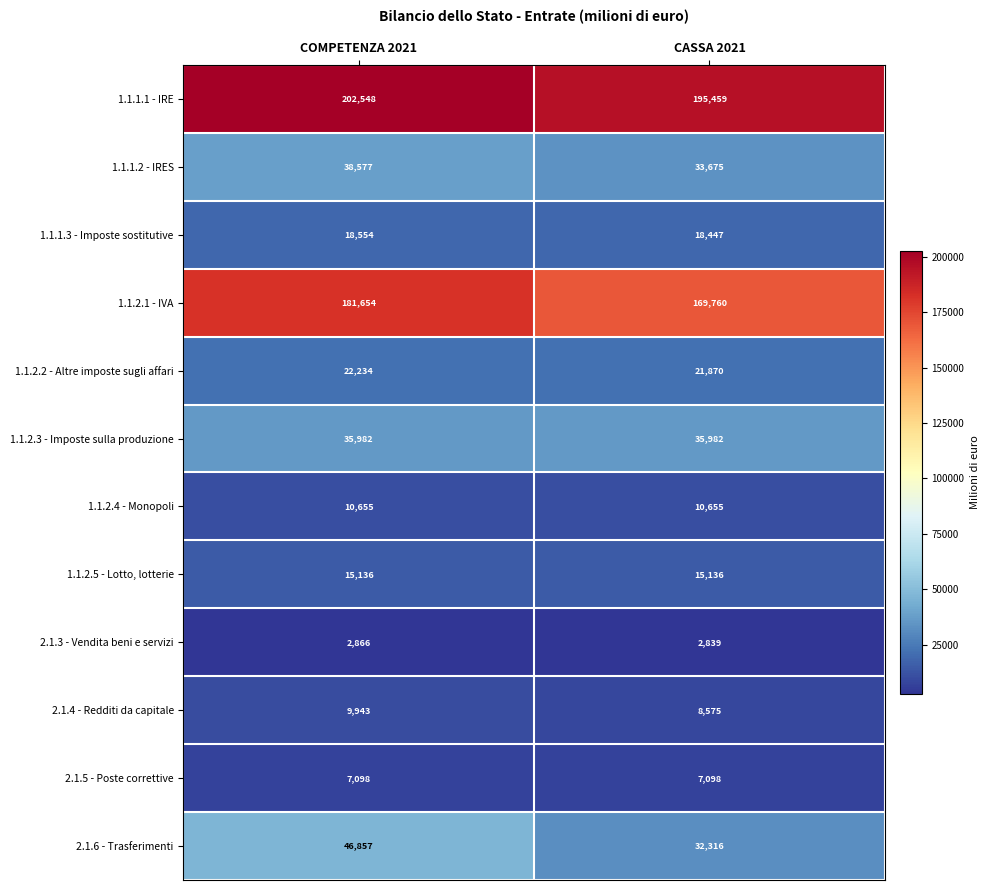

Is the value of 1.1.2.4 - Monopoli at COMPETENZA 2021 greater than the value of 2.1.4 - Redditi da capitale at COMPETENZA 2021?

Yes